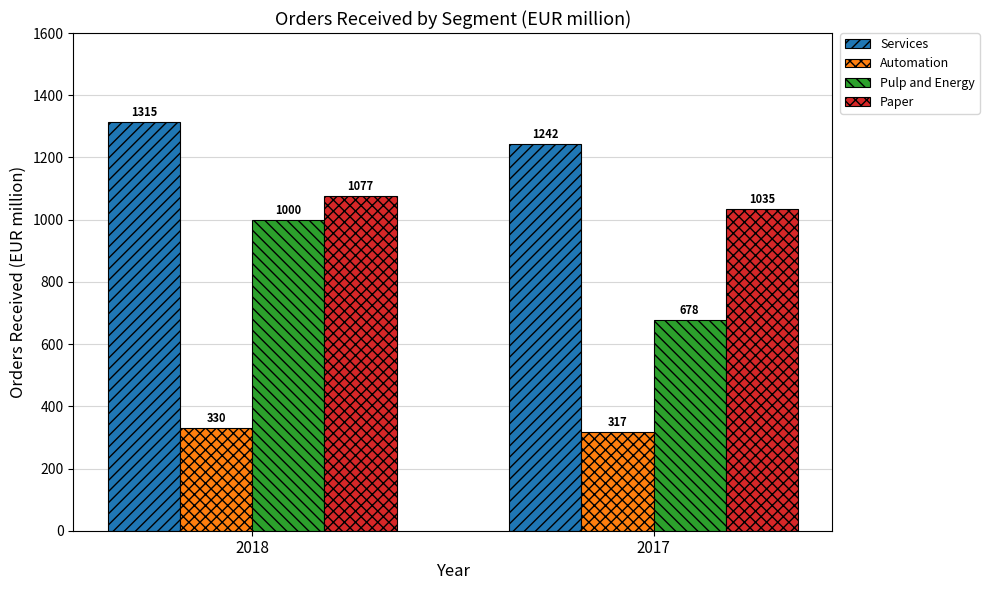

At which label does Pulp and Energy reach its minimum?

2017